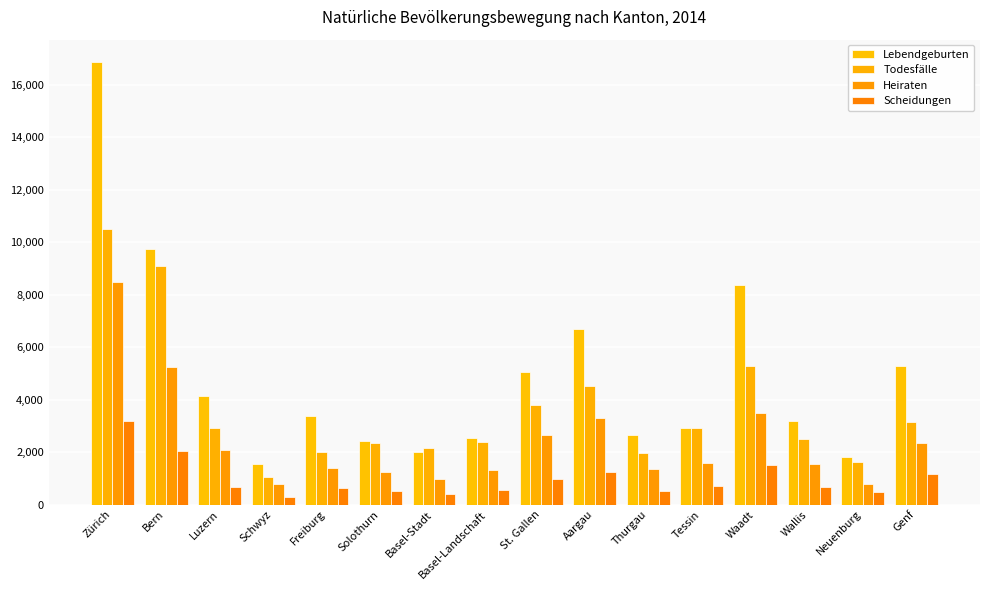

What is the total value across all series at Neuenburg?

4662